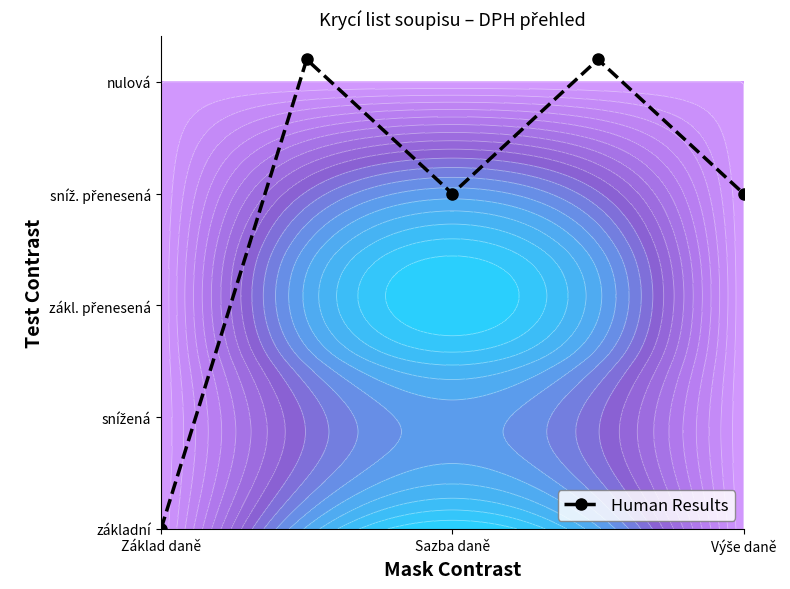

Reading left to right, list all the values displayed in this chart.

0.0	4.2	3.0	4.2	3.0